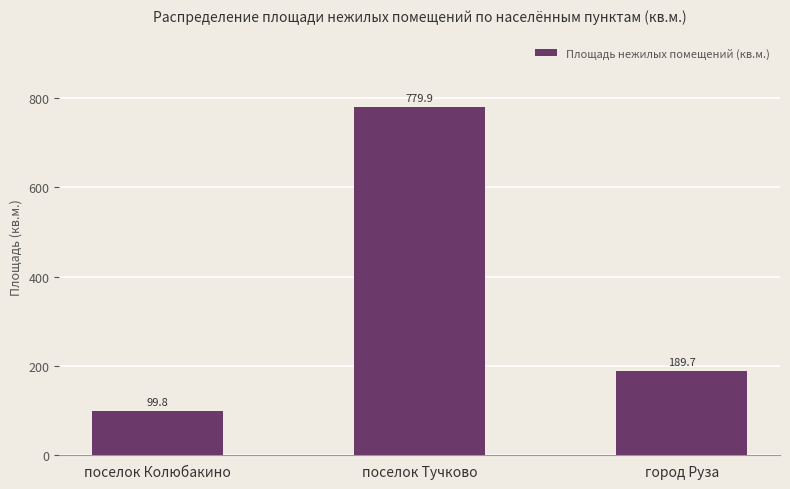

What is the difference between the second highest and minimum values?

89.9